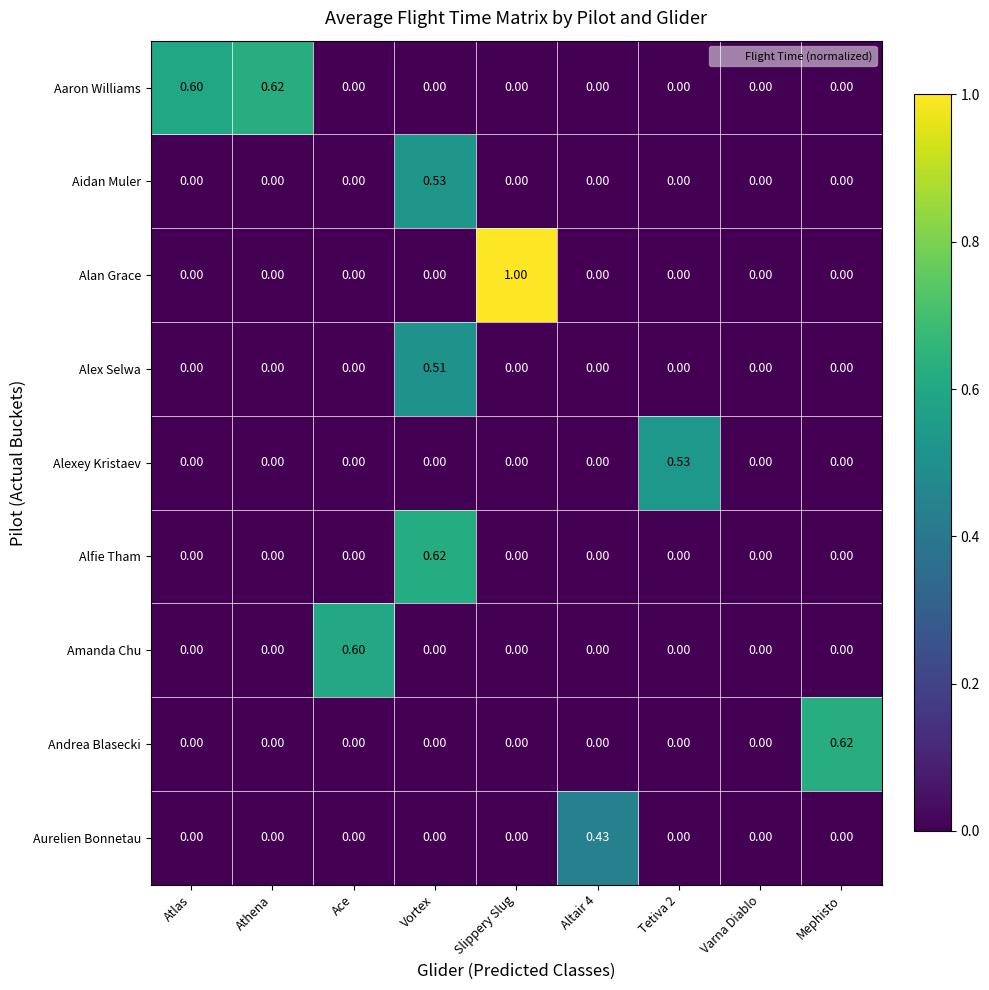

Which series has the largest total across all categories?

Aaron Williams